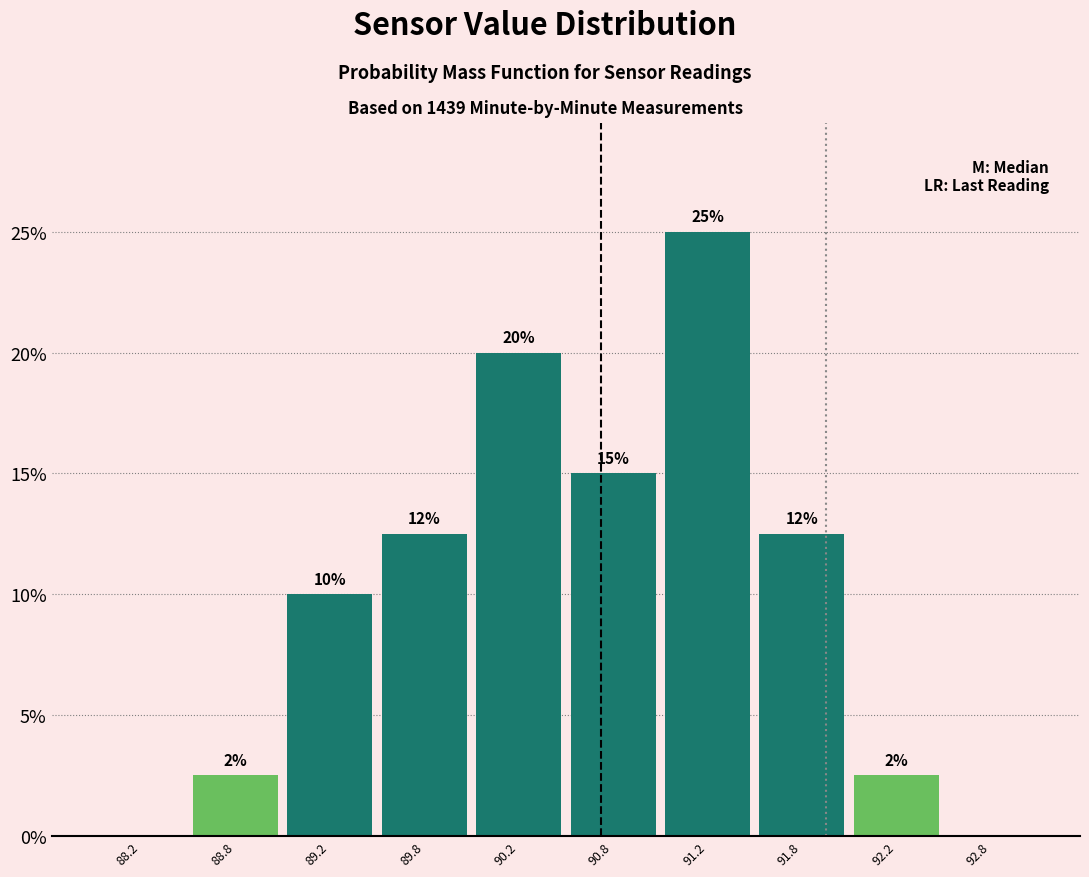

Which range on the x-axis has the tallest bar?

91.0 to 91.5